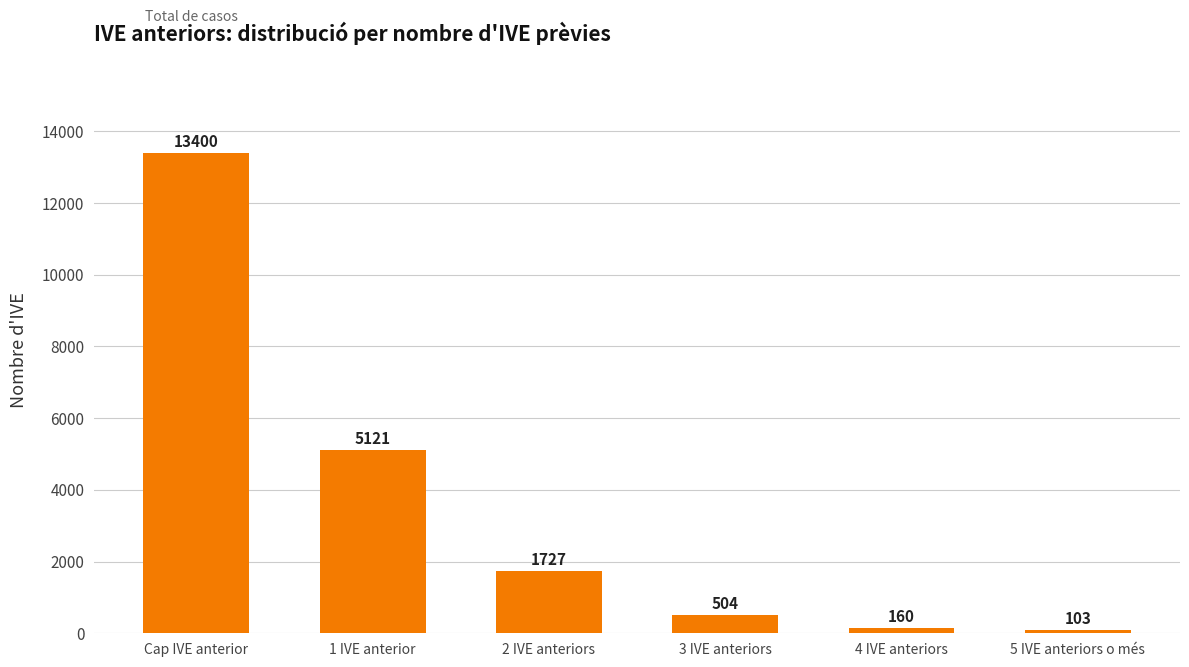

Rank the categories by value from lowest to highest.

5 IVE anteriors o més, 4 IVE anteriors, 3 IVE anteriors, 2 IVE anteriors, 1 IVE anterior, Cap IVE anterior